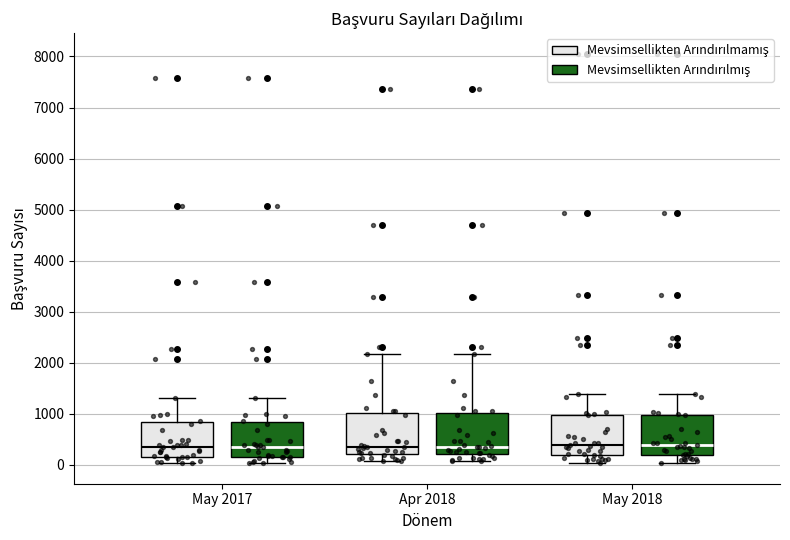

Where is the lower edge of the box for May 2017 (Mevsimsellikten Arındırılmamış) on the y-axis? The values are not printed on the chart, so give them approximately, as read against the axis.

200